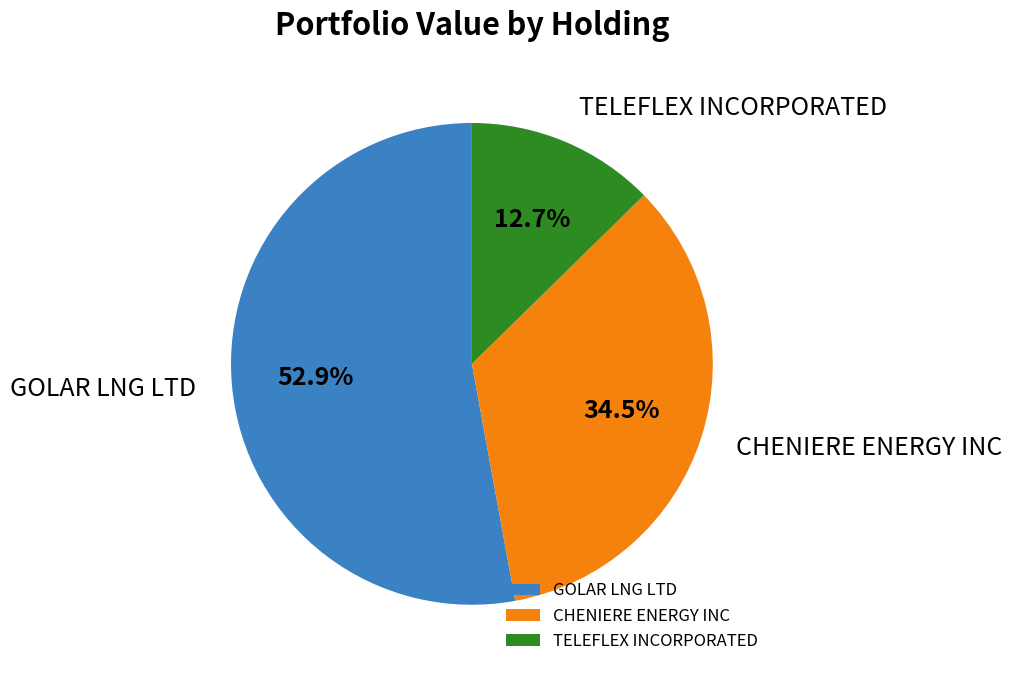

Which category has the smallest portion of the pie?

TELEFLEX INCORPORATED